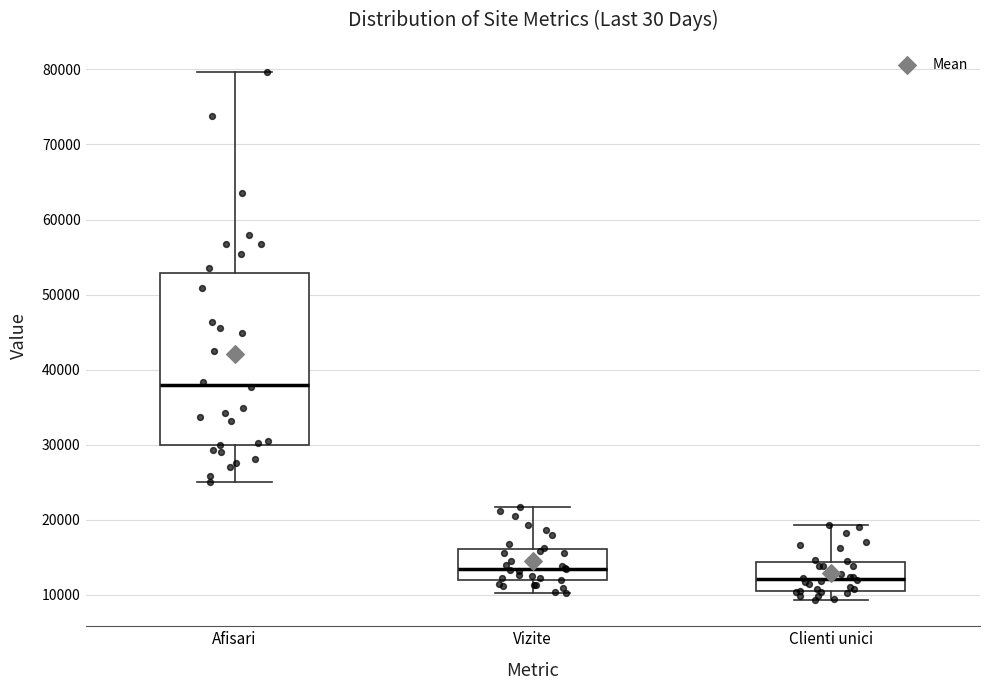

Reading left to right, transcribe this box plot: for each box, give where its median line is, the range the box spans, and where its two whiskers end, as read against the y-axis. The values are not printed on the chart, so give them approximately, as read against the axis.

Afisari: median 38000, box 30000 to 53000, whiskers 25000 to 80000
Vizite: median 13000, box 12000 to 16000, whiskers 10000 to 22000
Clienti unici: median 12000, box 11000 to 14000, whiskers 9000 to 19000